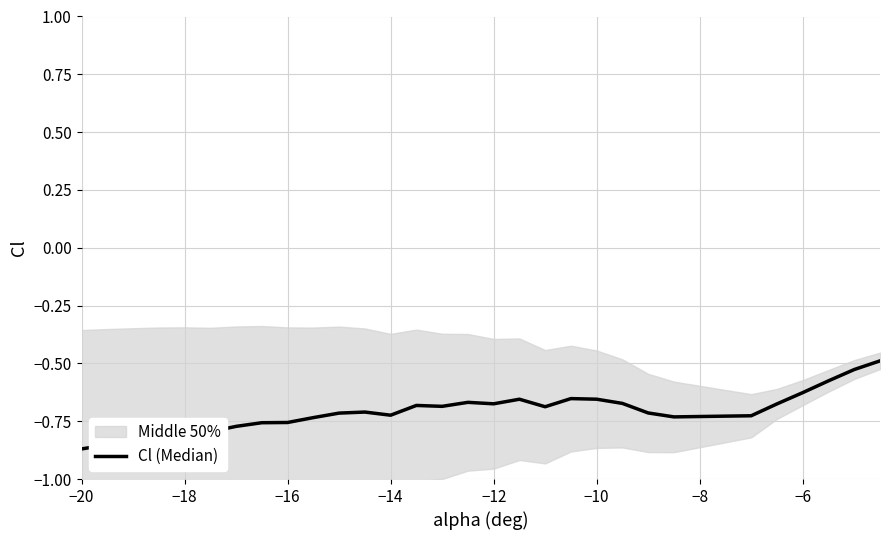

How many interior local peaks (higher than both neighbors) does the data have?

5